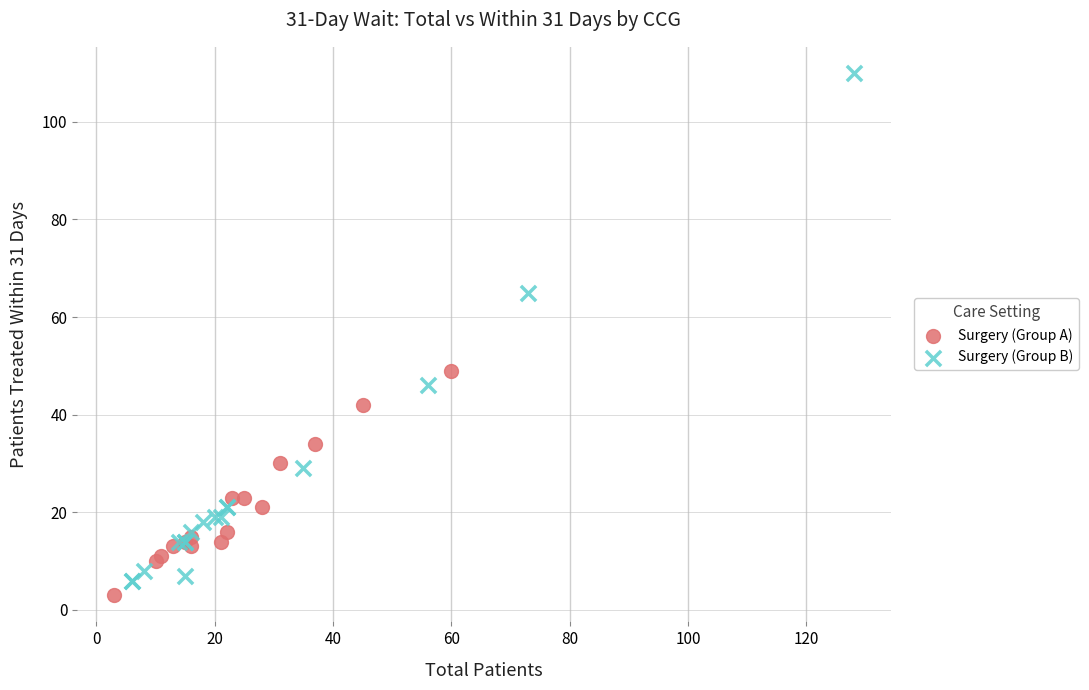

Which series reaches the maximum Y coordinate?

Surgery (Group B)